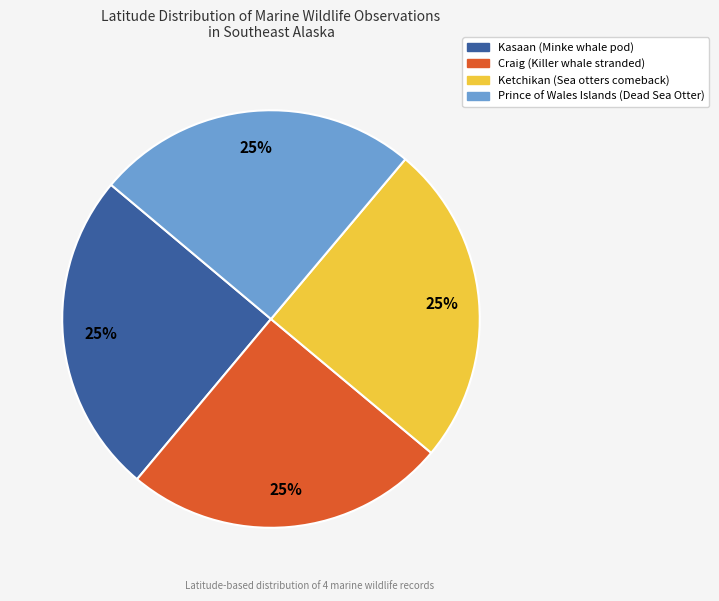

Approximately how many times larger is the value at Prince of Wales Islands (Dead Sea Otter) compared to Ketchikan (Sea otters comeback)?

1.0